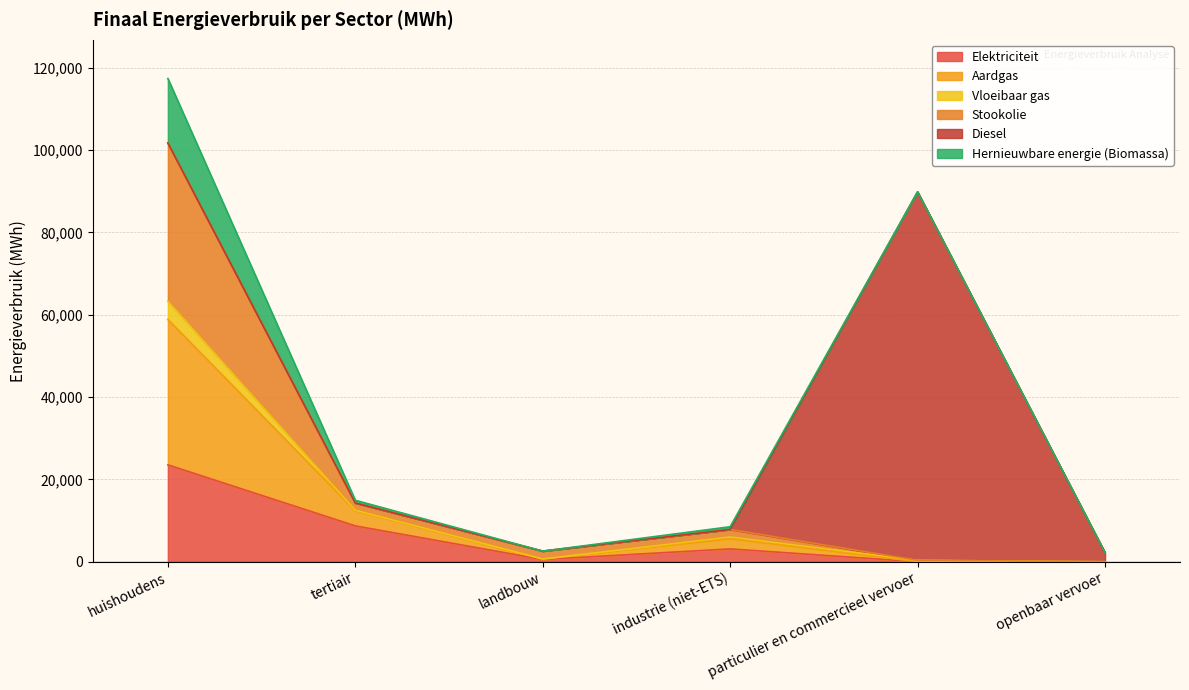

Which category has the lowest value across all series?

openbaar vervoer